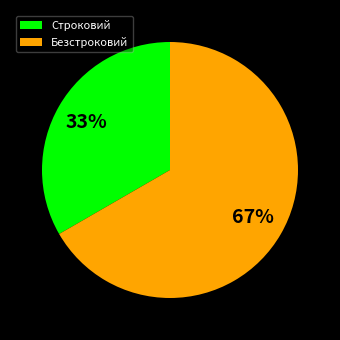

How many segments does this pie chart have?

2